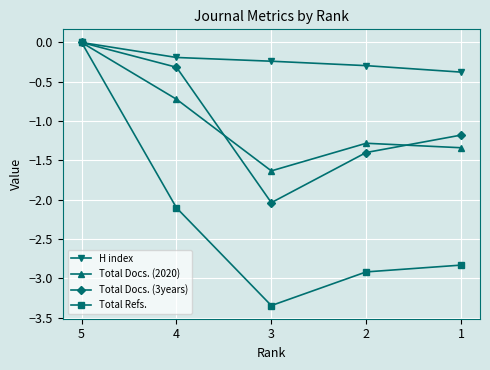

Which category has the highest value in the Total Docs. (3years) series?

5